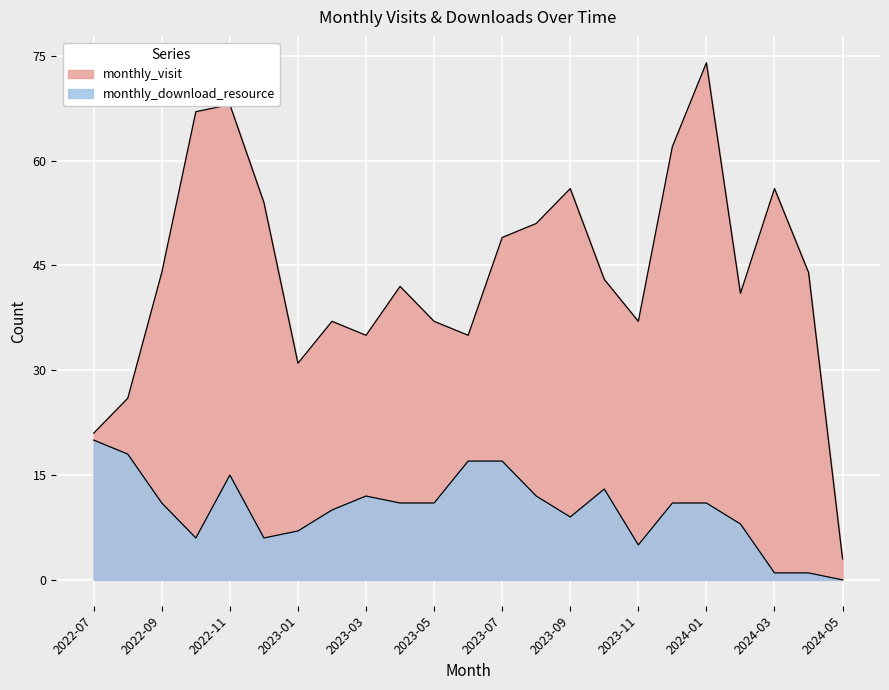

What is the maximum value for monthly_download_resource?

20